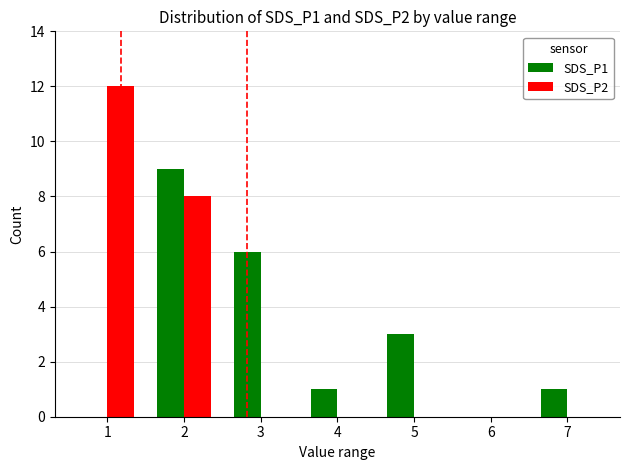

Which series changed the most between 1 and 6?

SDS_P2